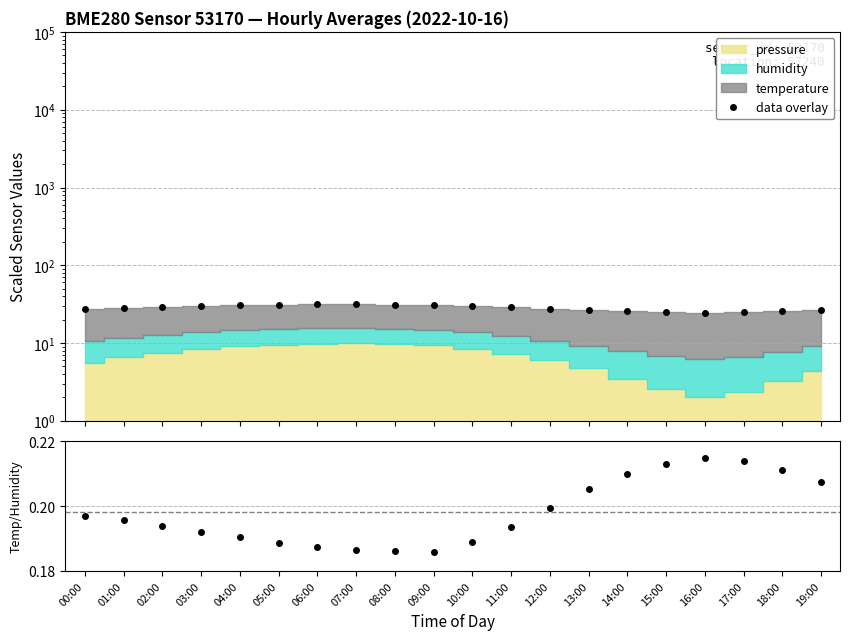

True or false: temp/humidity has a value of 0.1 at 19:00.

False